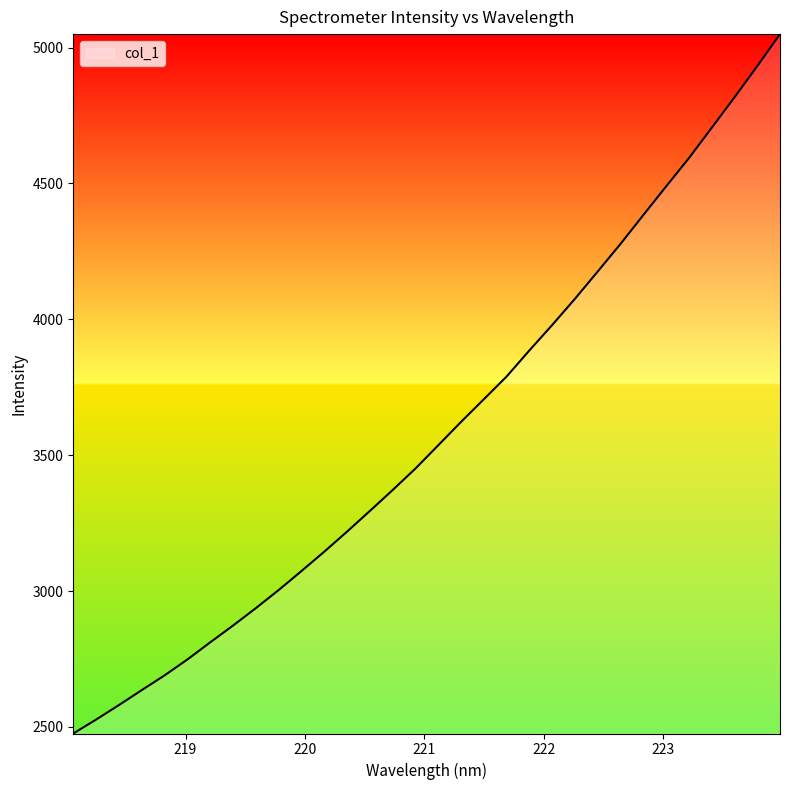

What is the greatest value displayed?

5049.3